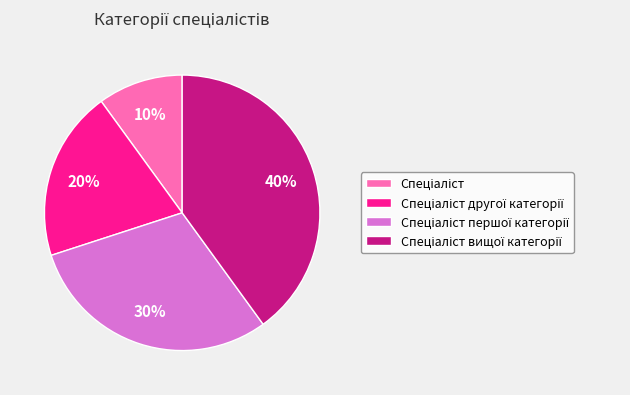

Is there any slice that represents more than half of the pie?

No